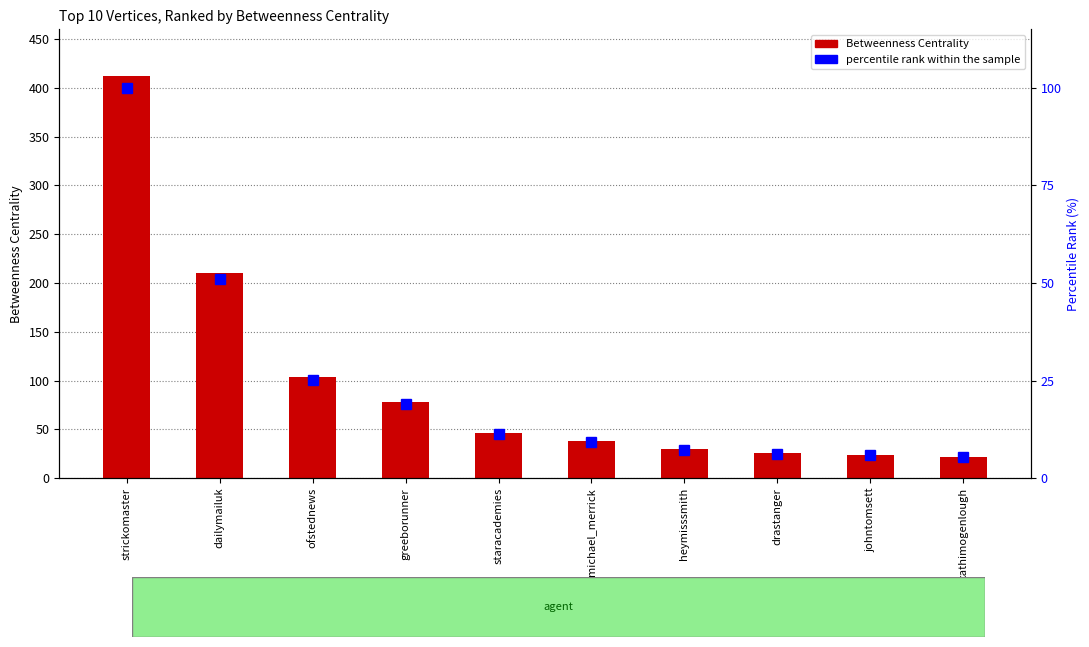

Does the chart contain any negative values?

No